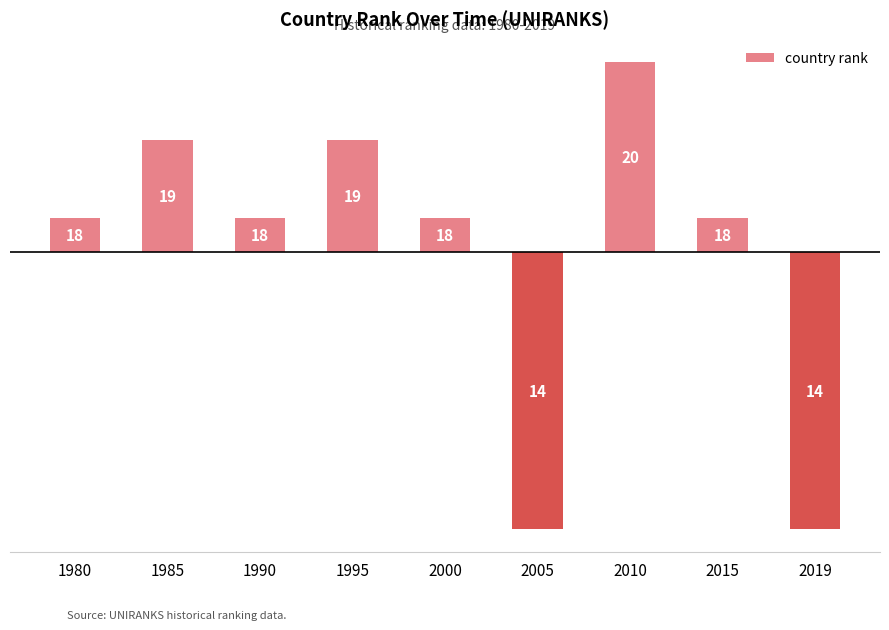

How many bars are there in total?

9